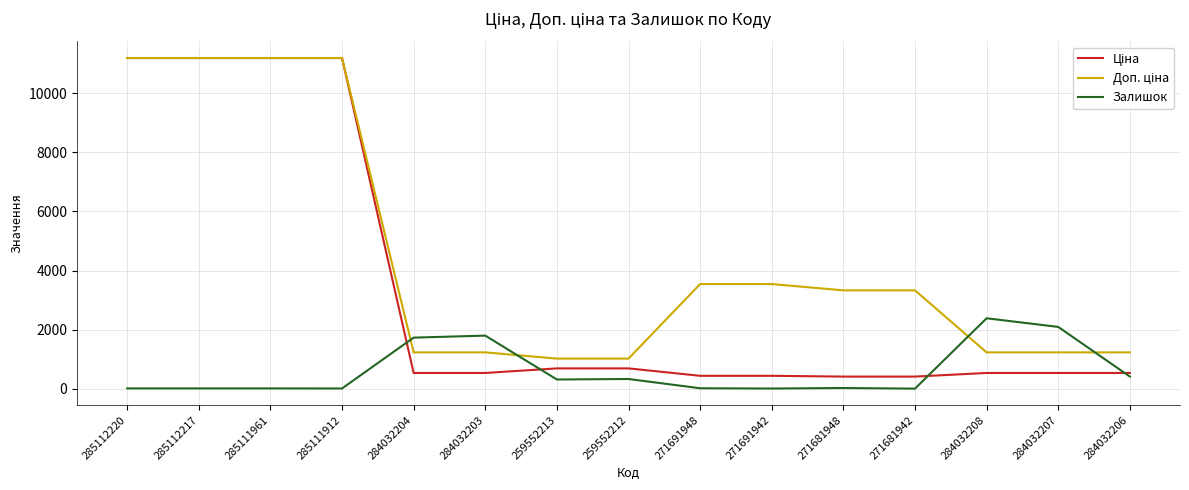

True or false: Залишок has a value of 1537.8 at 284032208.

False